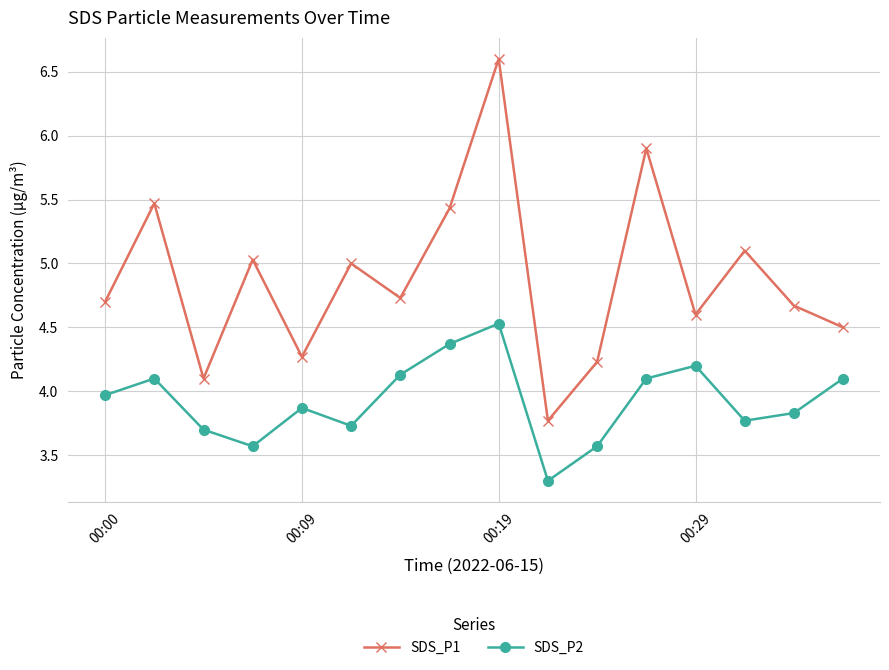

What is the lowest value of the SDS_P1 series?

3.8